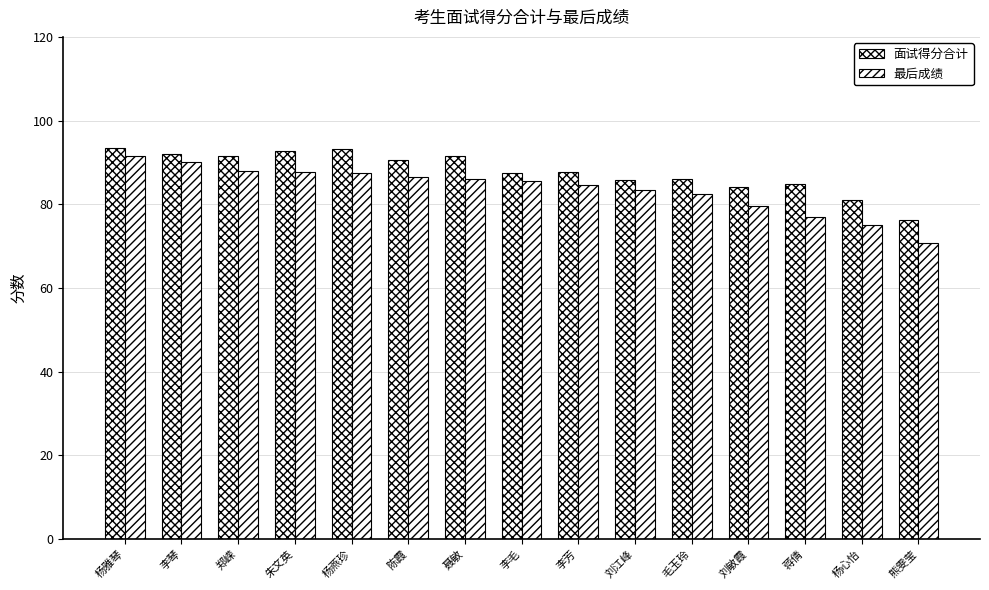

Which series has the largest total across all categories?

面试得分合计